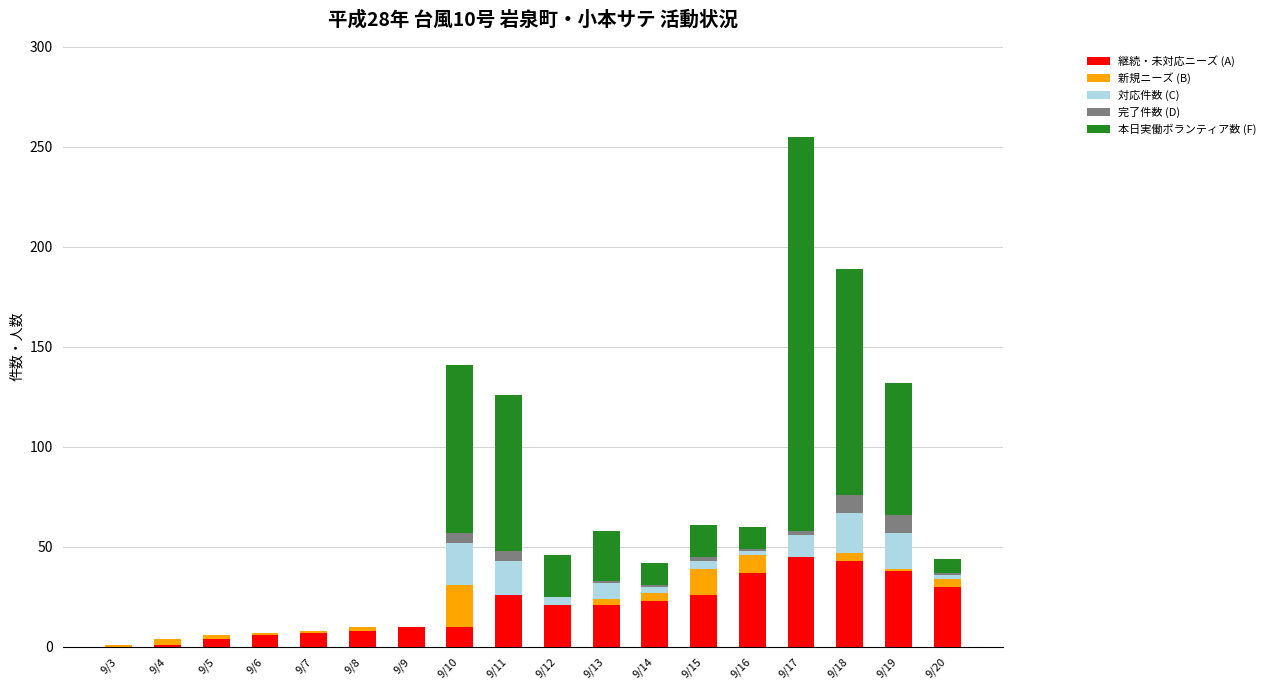

What is the highest value of the 継続・未対応ニーズ (A) series?

45